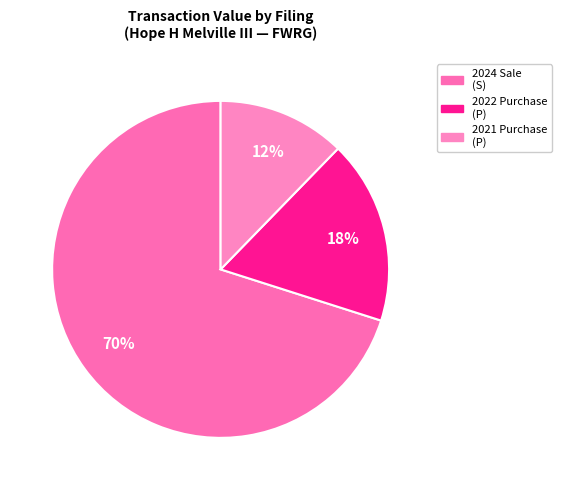

How many slices are in this pie chart?

3